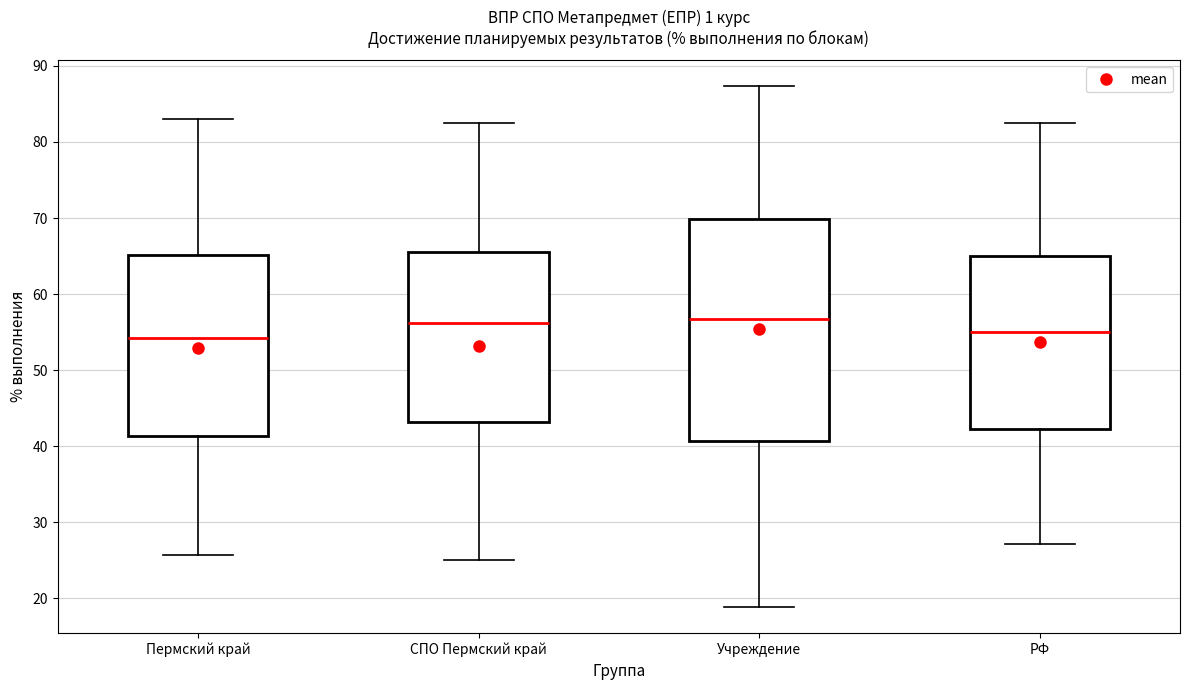

Reading left to right, transcribe this box plot: for each box, give where its median line is, the range the box spans, and where its two whiskers end, as read against the y-axis. The values are not printed on the chart, so give them approximately, as read against the axis.

Пермский край: median 54, box 41 to 65, whiskers 26 to 83
СПО Пермский край: median 56, box 43 to 66, whiskers 25 to 83
Учреждение: median 57, box 41 to 70, whiskers 19 to 87
РФ: median 55, box 42 to 65, whiskers 27 to 82